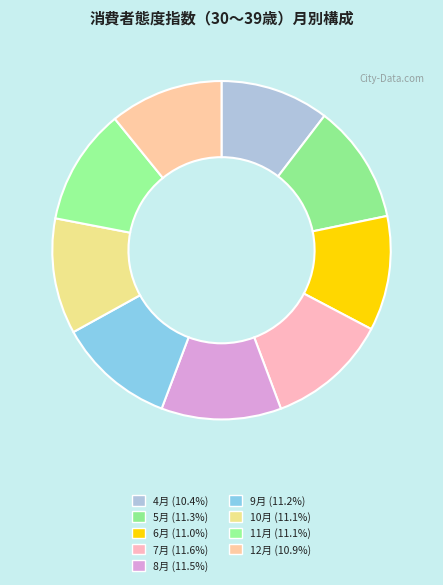

Count the number of slices in the pie.

9